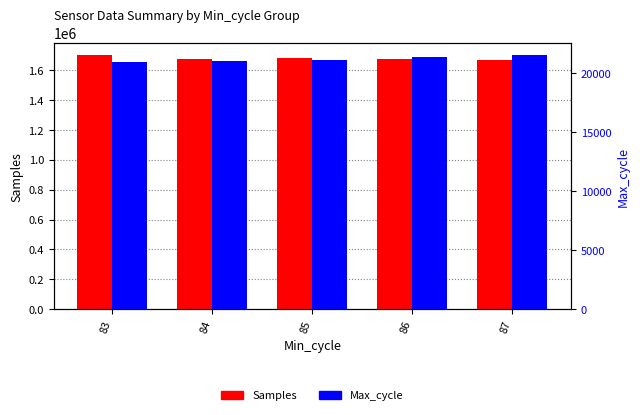

At which category does the chart reach its peak across all series?

83